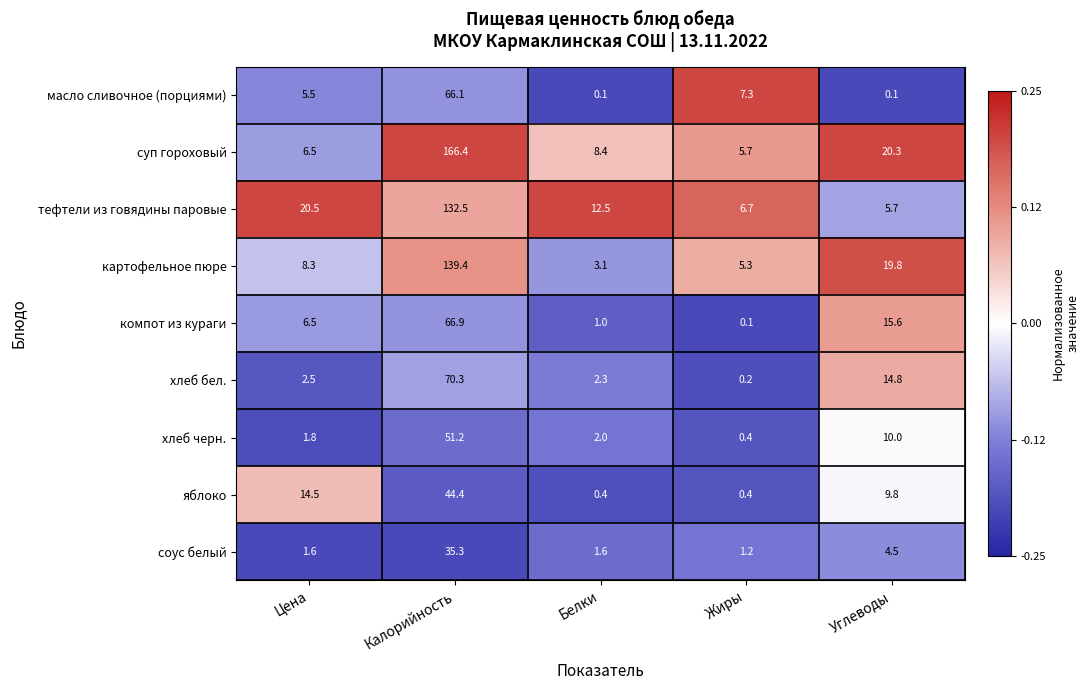

What is the total value across all series at Жиры?

27.3